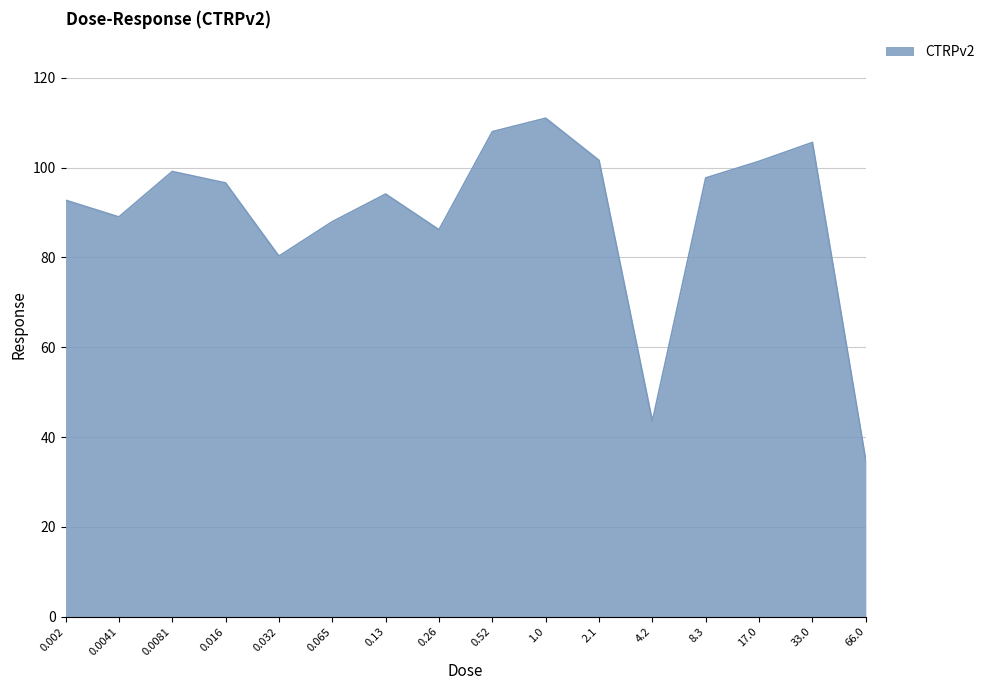

What is the sum of all values?

1429.6